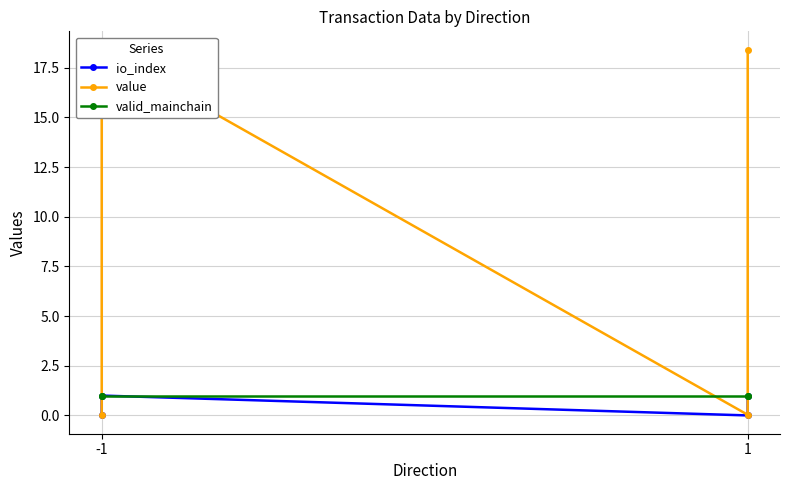

What are all the series names shown in the legend?

io_index, value, valid_mainchain